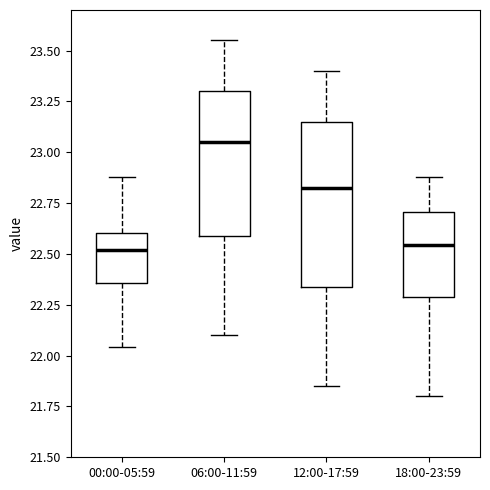

Which box is the tallest, from its lower edge to its upper edge?

12:00-17:59